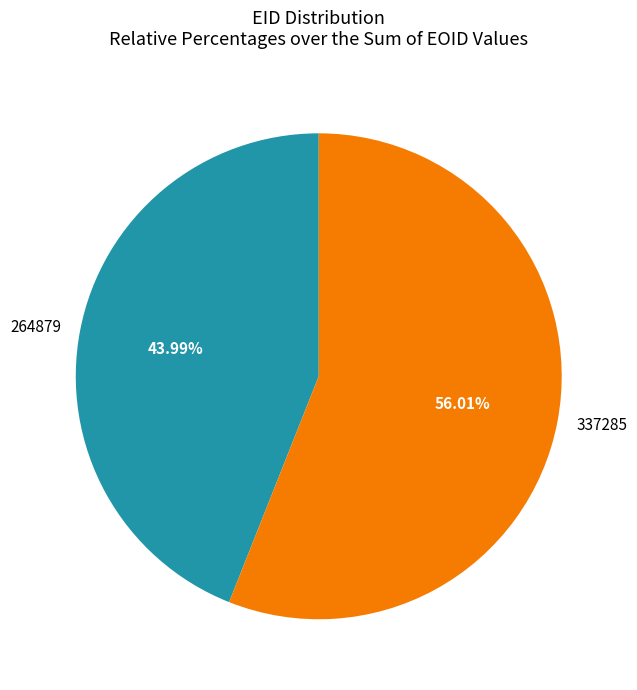

Is it true that 264879 is 51% of the pie?

False